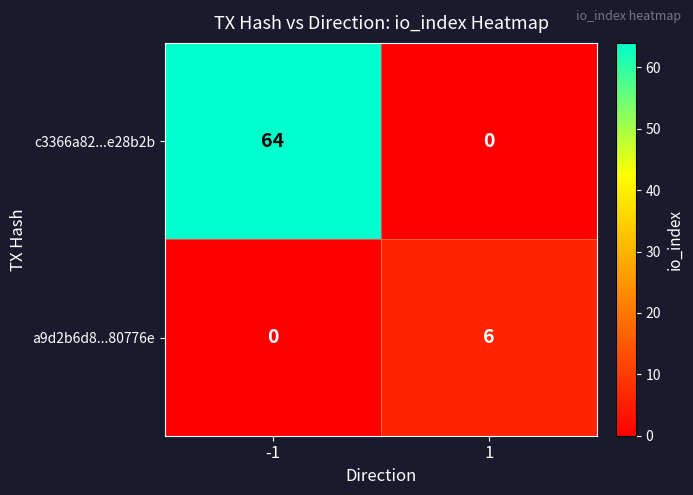

Reading left to right, what are all the values shown in this chart?

c3366a82...e28b2b: 64	0
a9d2b6d8...80776e: 0	6